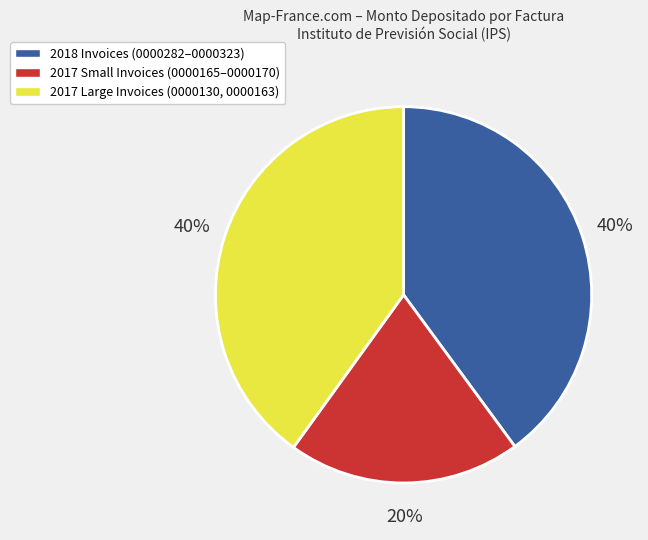

Is there a majority slice in this chart?

No